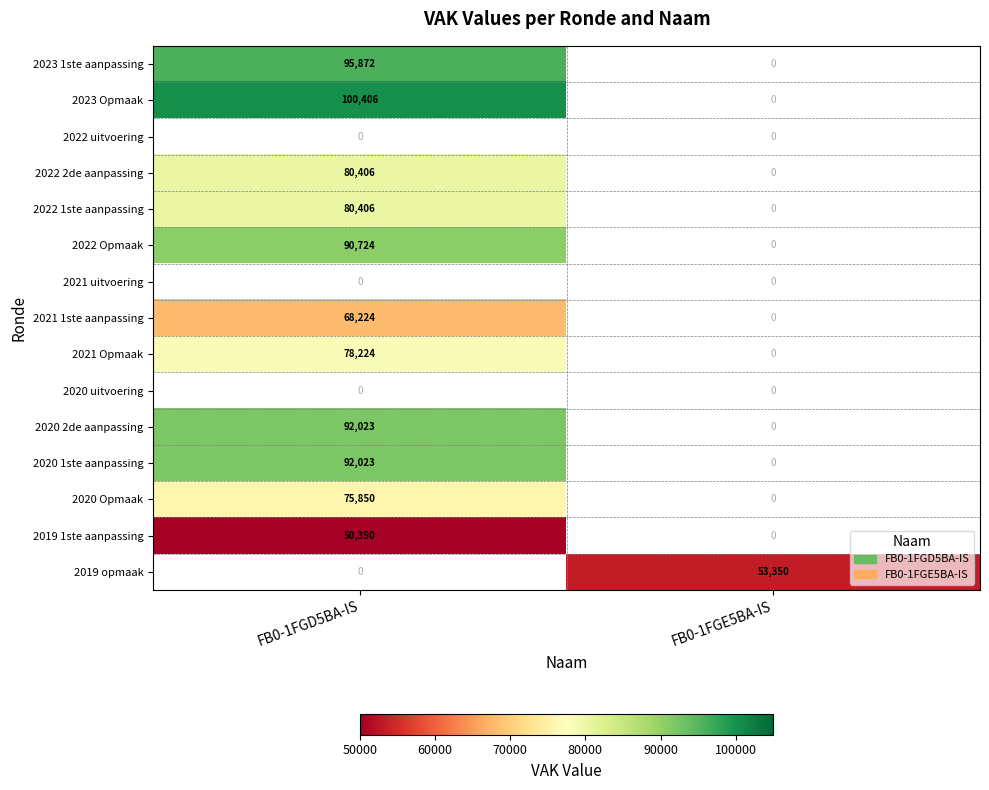

Reading right to left, what are all the values shown in this chart?

2023 1ste aanpassing: 0	95872
2023 Opmaak: 0	100406
2022 uitvoering: 0	0
2022 2de aanpassing: 0	80406
2022 1ste aanpassing: 0	80406
2022 Opmaak: 0	90724
2021 uitvoering: 0	0
2021 1ste aanpassing: 0	68224
2021 Opmaak: 0	78224
2020 uitvoering: 0	0
2020 2de aanpassing: 0	92023
2020 1ste aanpassing: 0	92023
2020 Opmaak: 0	75850
2019 1ste aanpassing: 0	50350
2019 opmaak: 53350	0